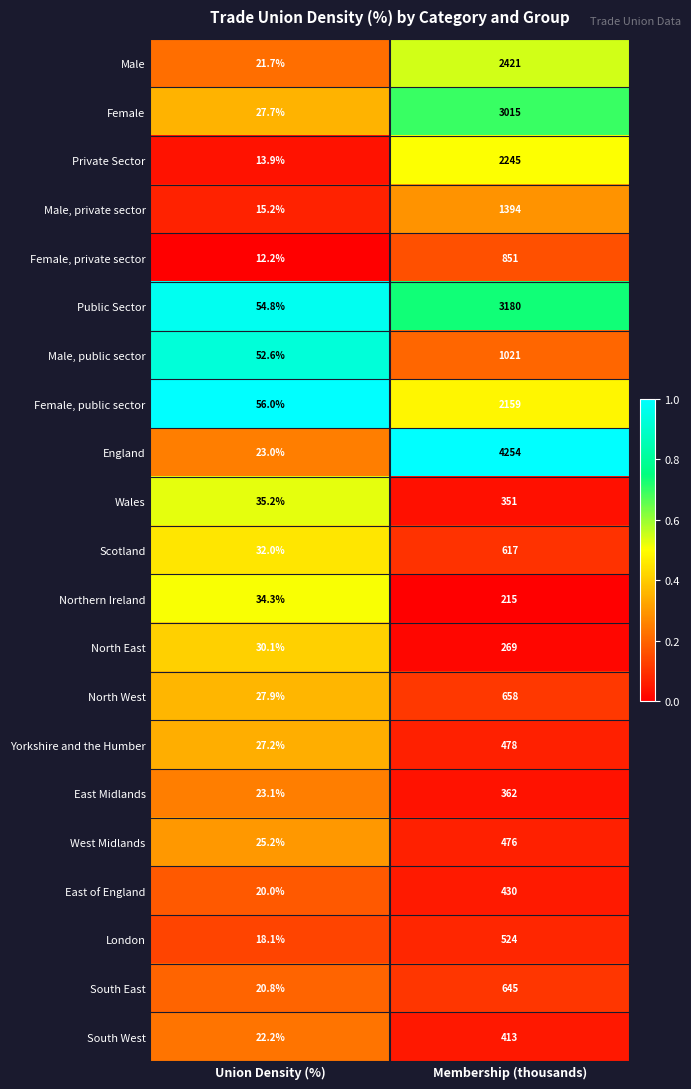

What is the difference between the Public Sector values at Membership (thousands) and Union Density (%)?

3125.2